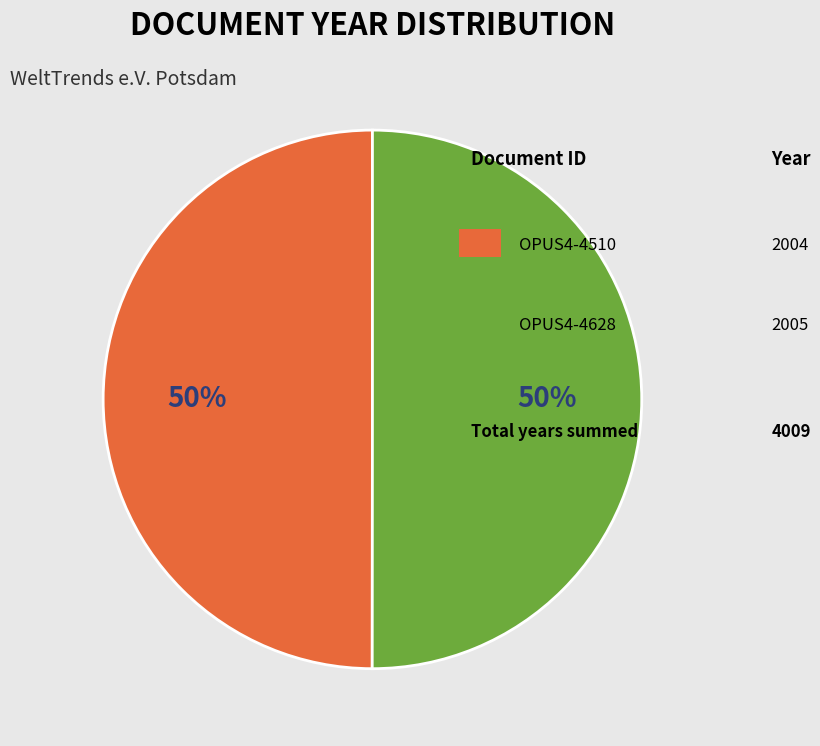

To the nearest percent, what is the average slice percentage?

50%